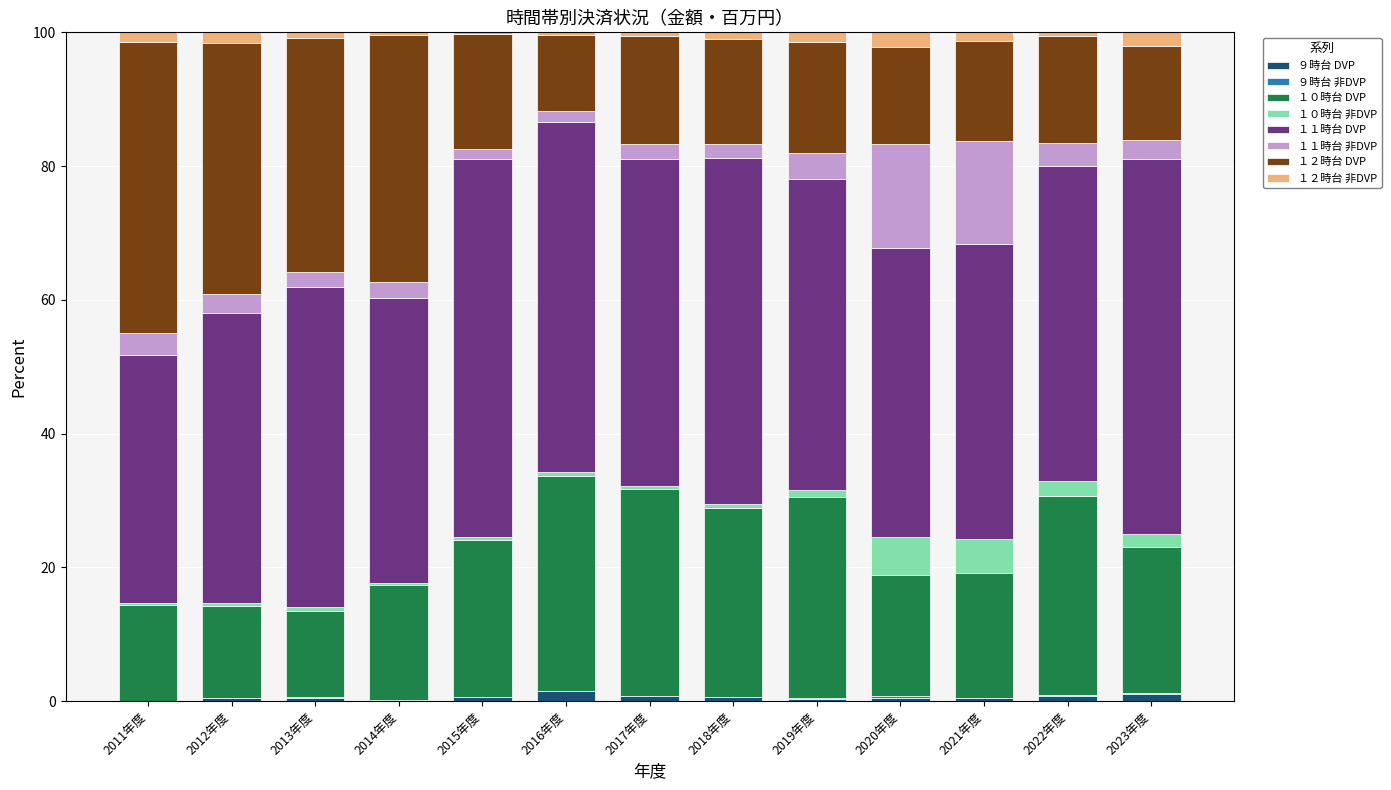

Count the number of categories in the chart.

13